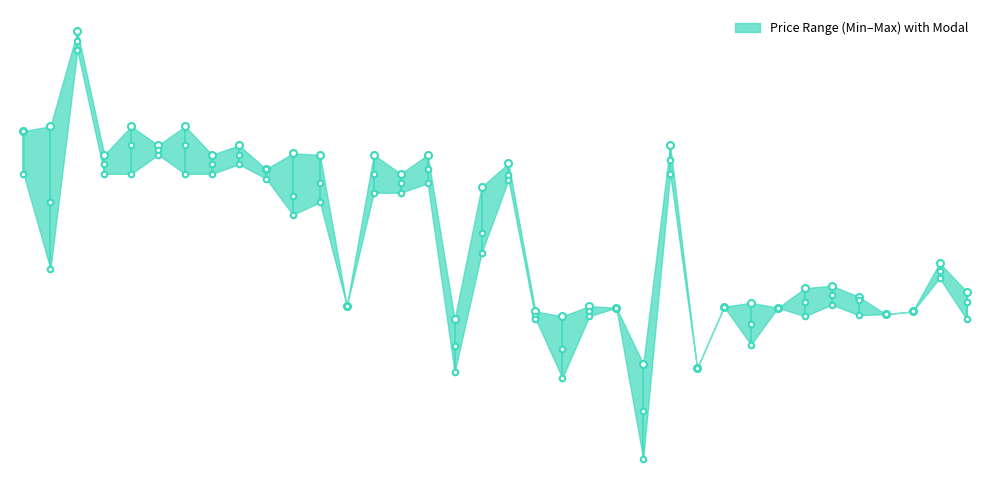

What is the value of the Modal Price point at the 7th from the left?

5800